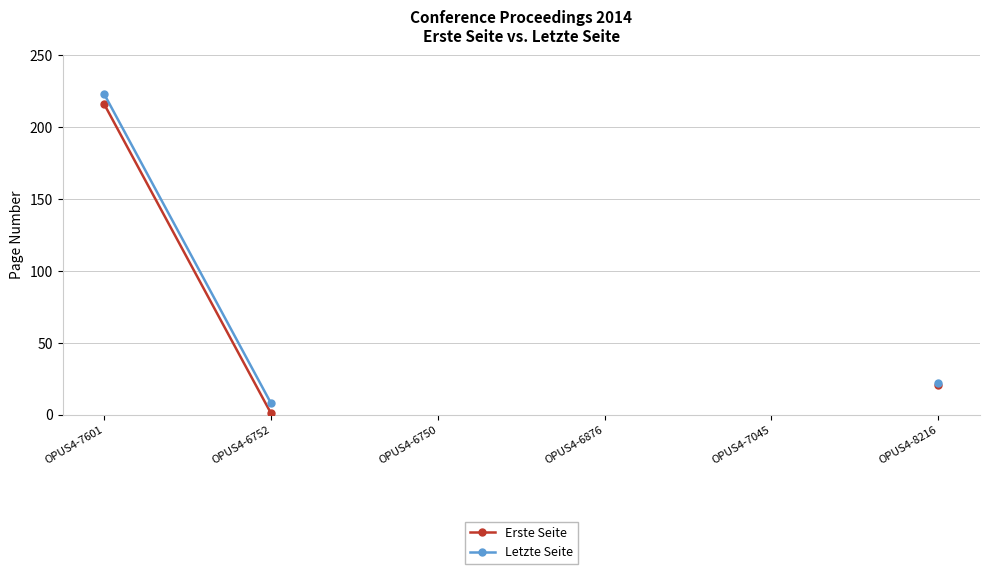

Is the value of Erste Seite at OPUS4-8216 greater than the value of Letzte Seite at OPUS4-6752?

Yes